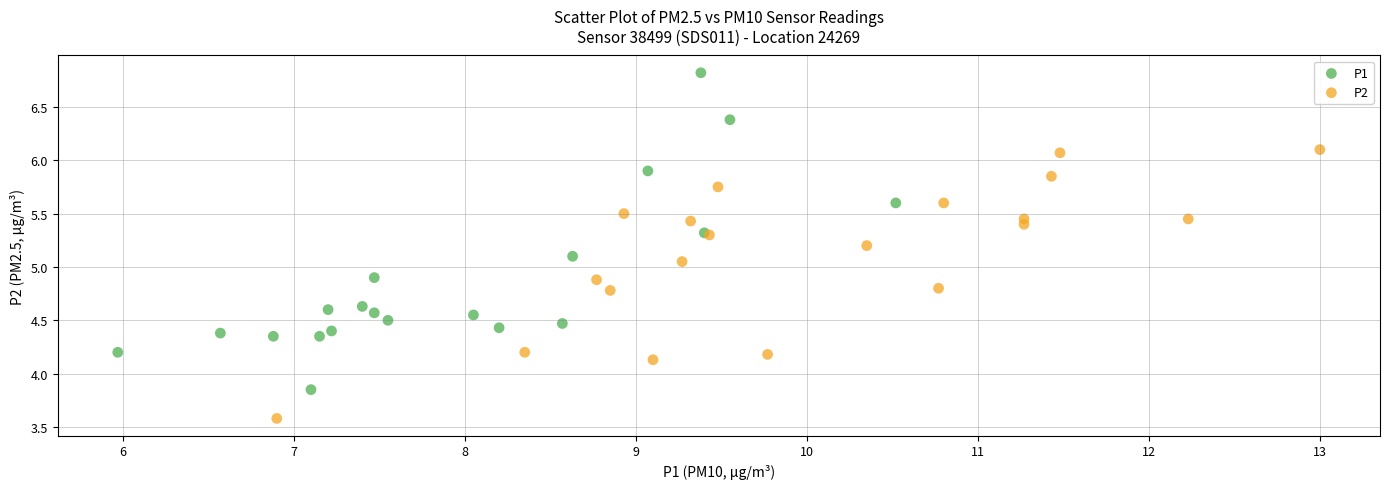

Which series has the largest Y range (max minus min)?

P1